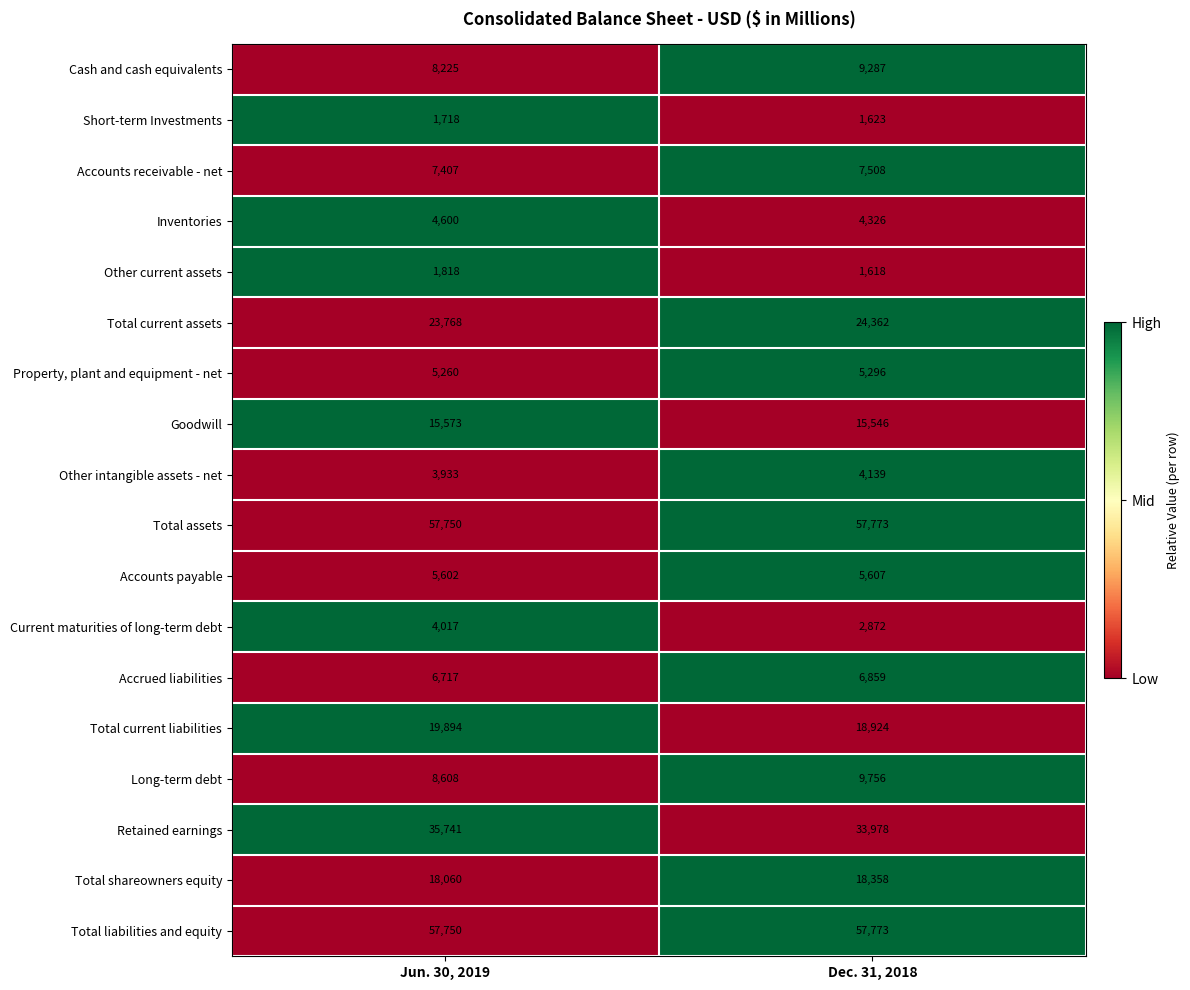

What is the approximate value of Short-term Investments at Dec. 31, 2018, to the nearest 5?

1625